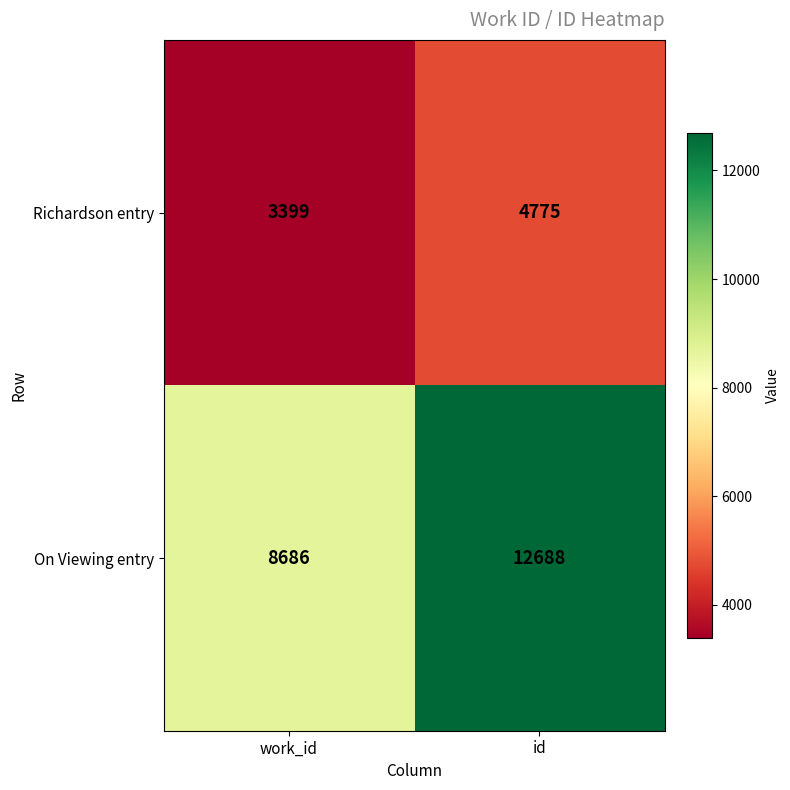

Which series has the largest total across all categories?

On Viewing entry